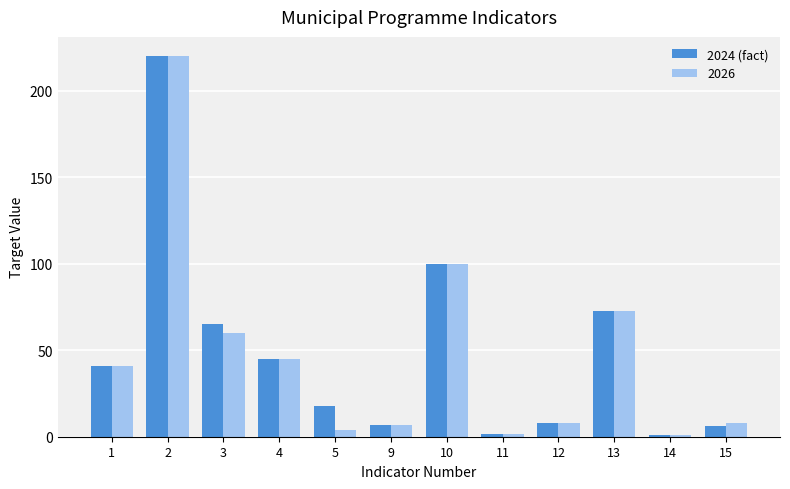

Which series has the widest spread of values?

2026